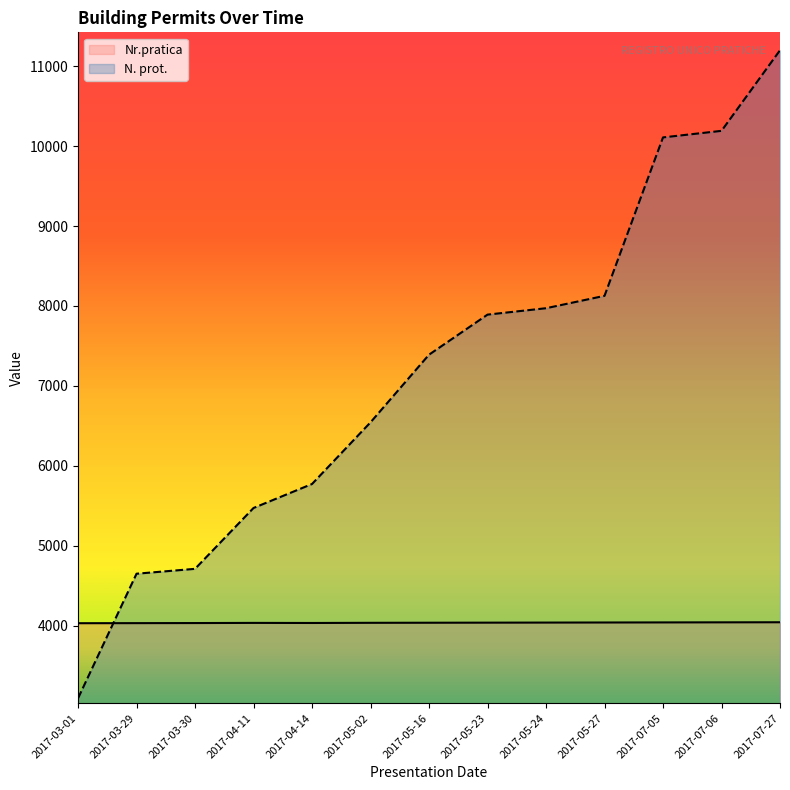

The Nr.pratica series shows 1228 at 2017-05-02. True or false?

False